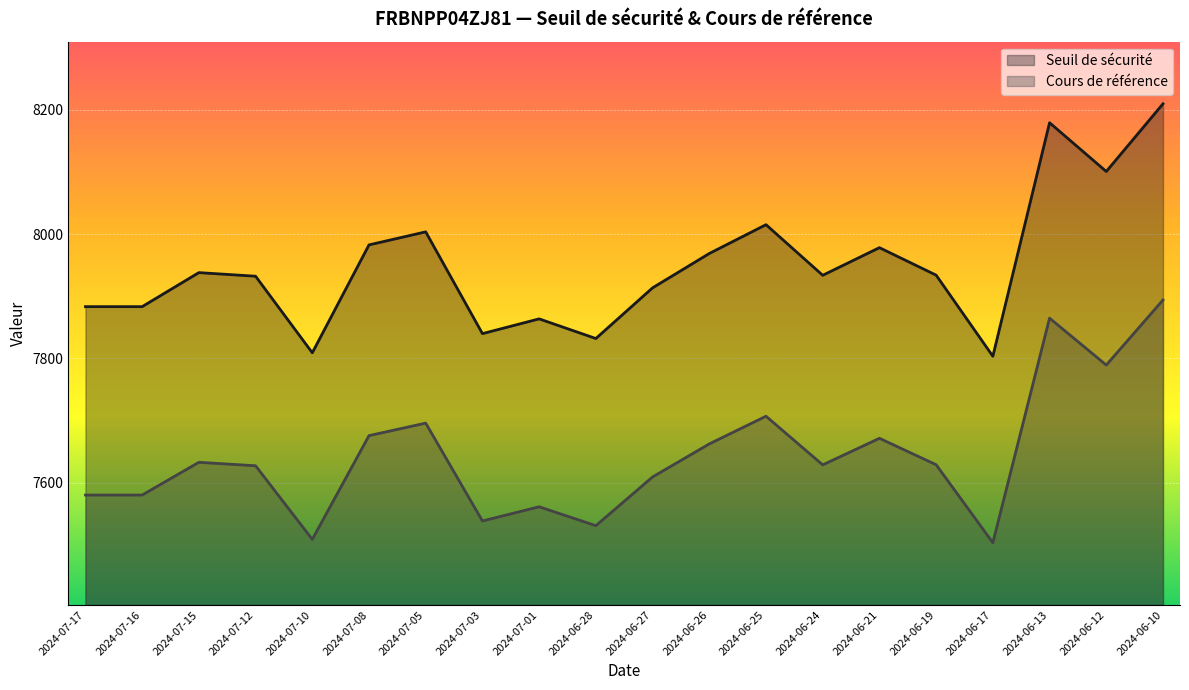

What is the spread (max minus min) of values at 2024-06-27?

304.4